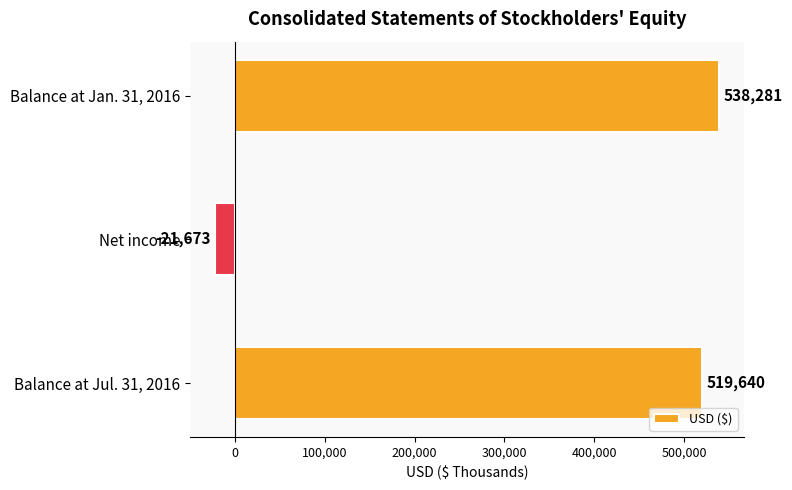

Rank the categories by value from highest to lowest.

Balance at Jan. 31, 2016, Balance at Jul. 31, 2016, Net income